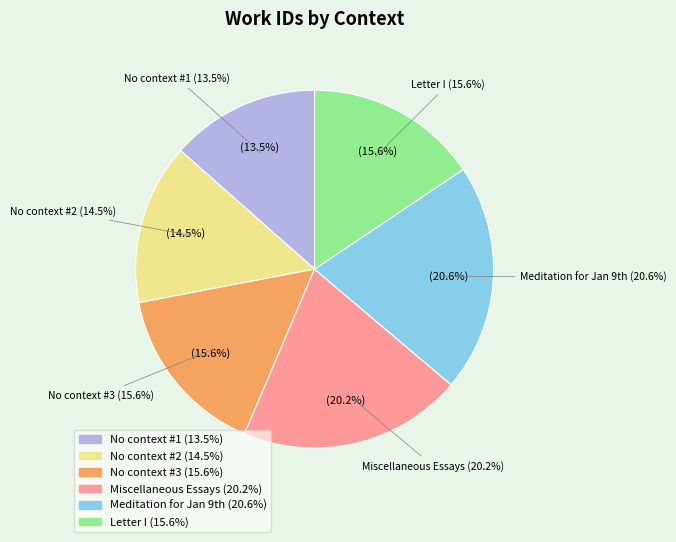

To the nearest percent, what is the difference between the largest and smallest slice percentages?

7%